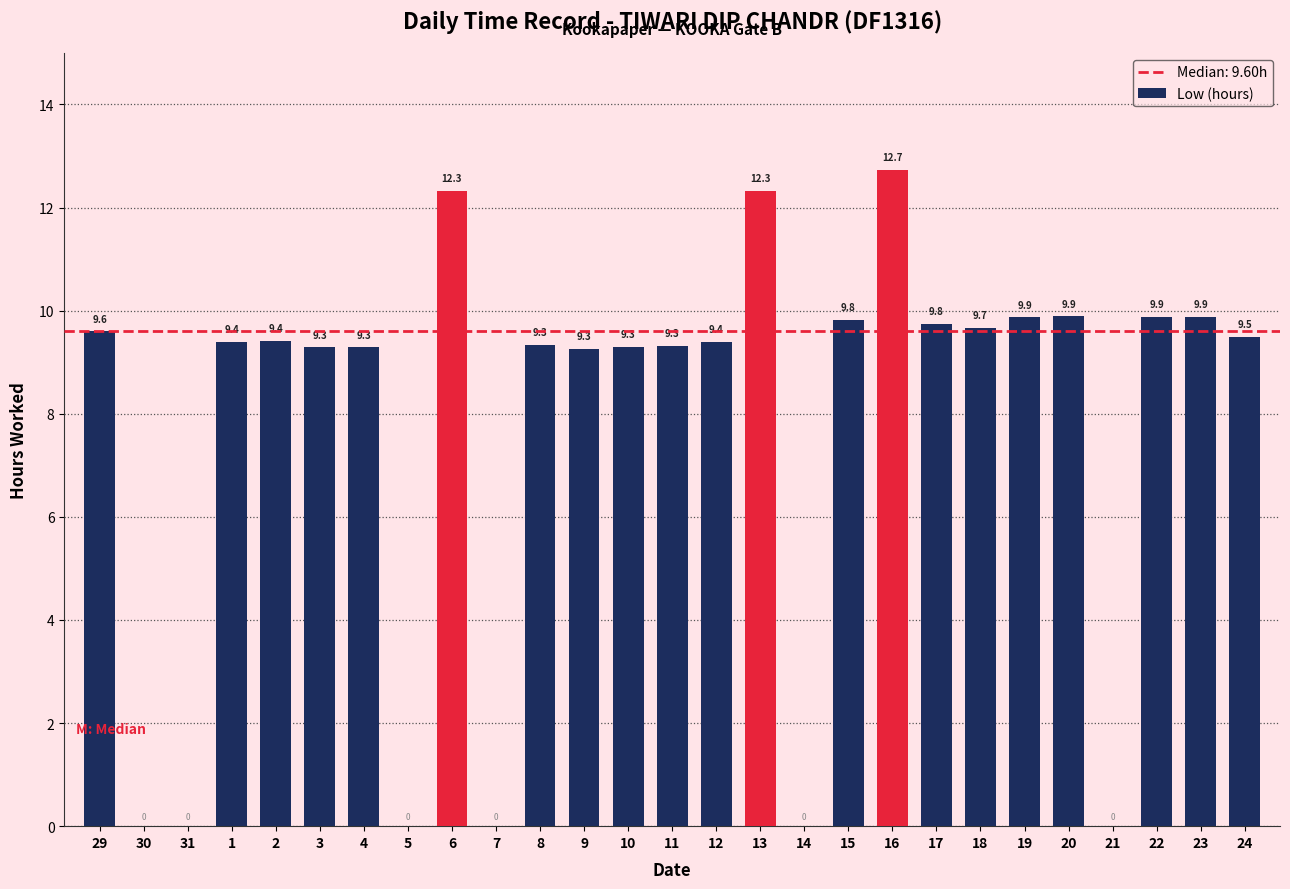

What is the average value?

7.7